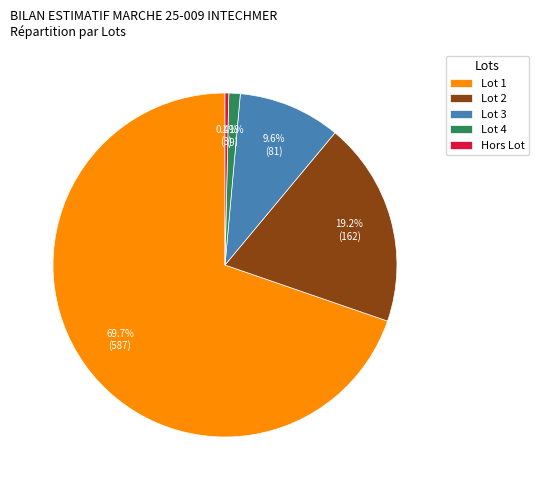

Does Lot 1 represent more than half of the total?

Yes